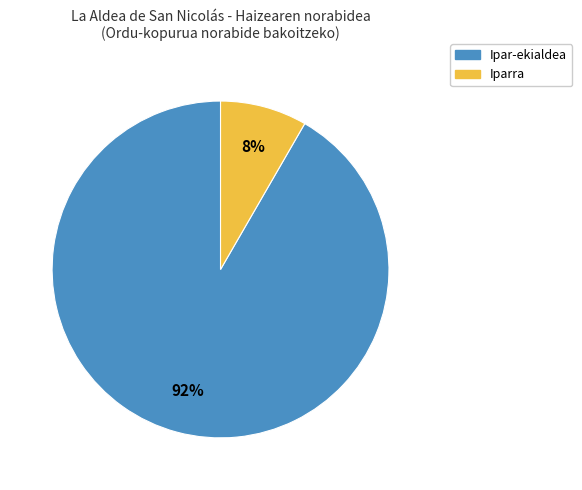

What is the largest slice in the pie chart?

Ipar-ekialdea